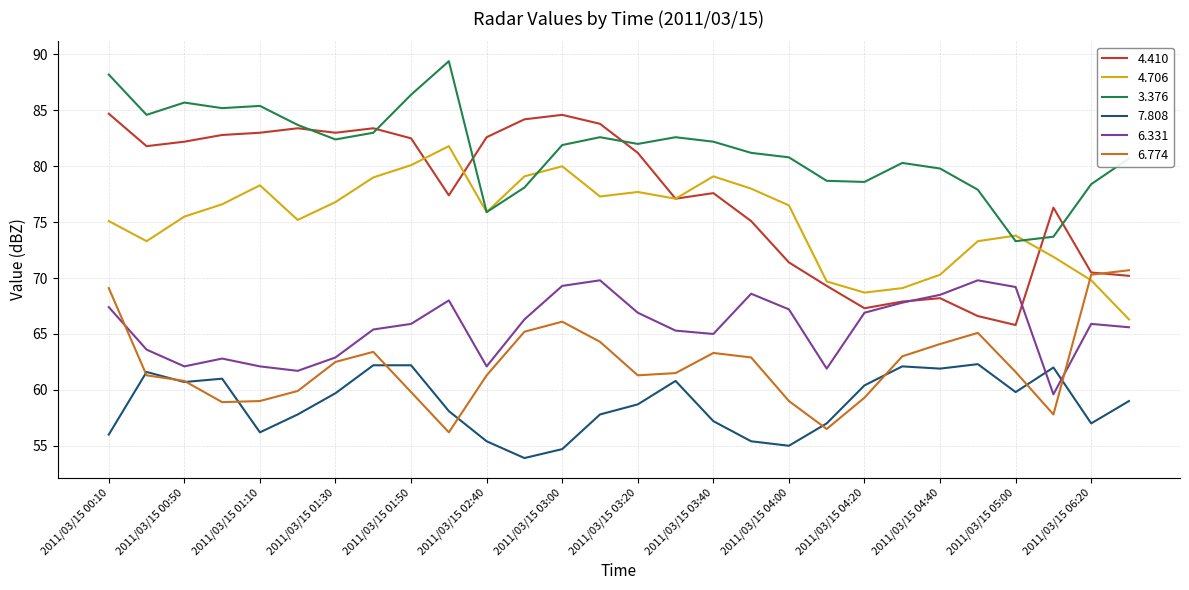

What is the minimum value for 6.774?

56.2